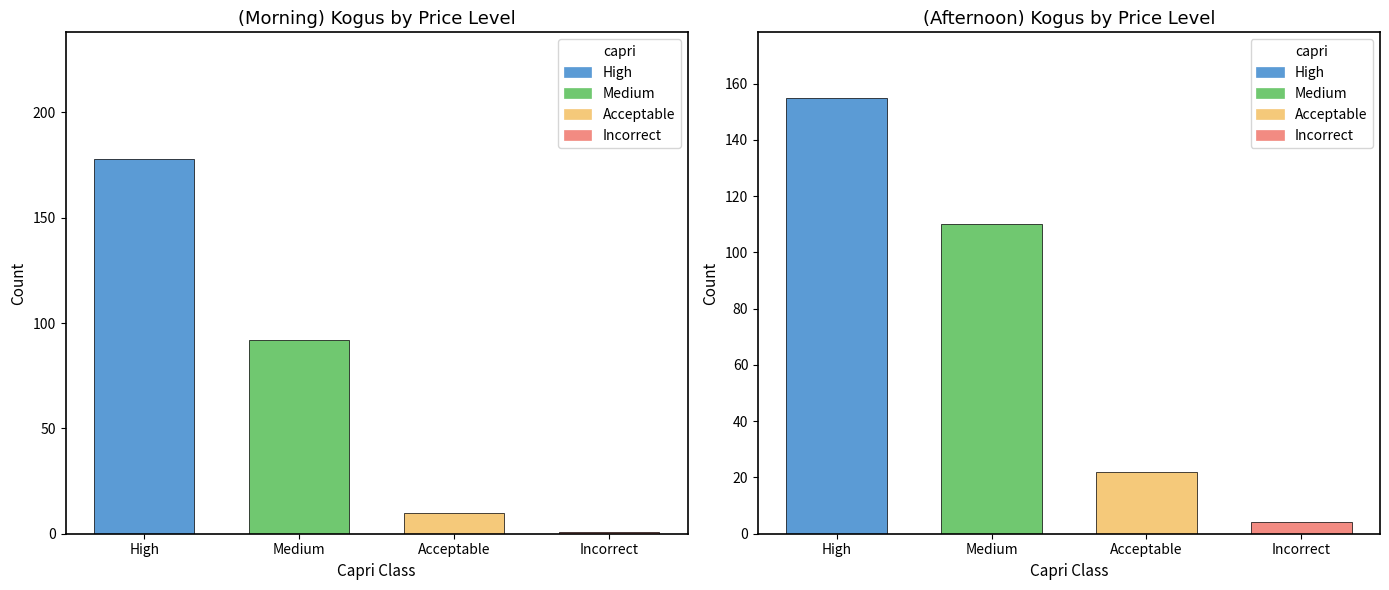

What is the total value across all series at 12:00-14:00?

258